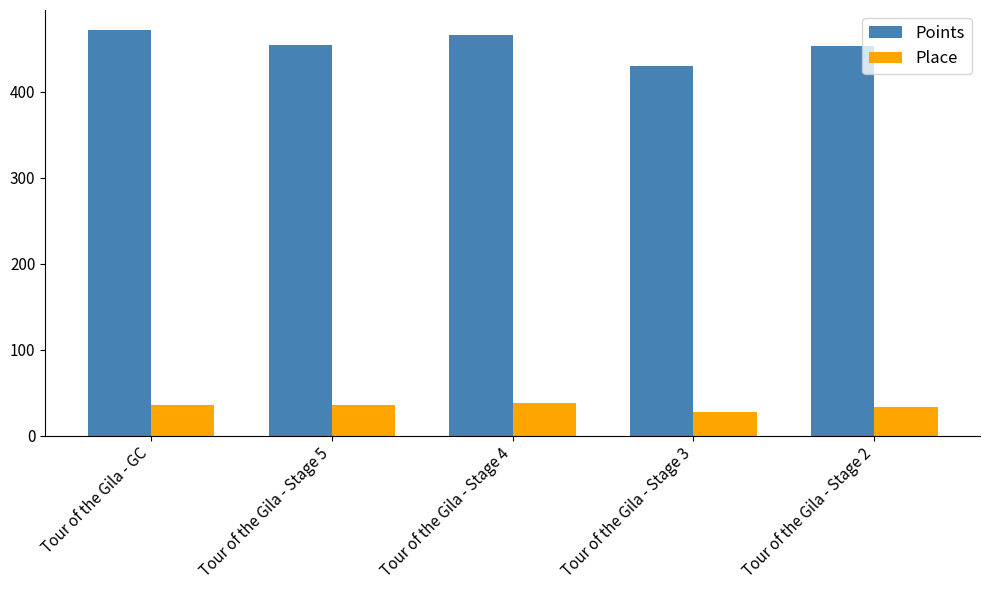

What is the value of the Place bar at the 4th from the left?

27.0